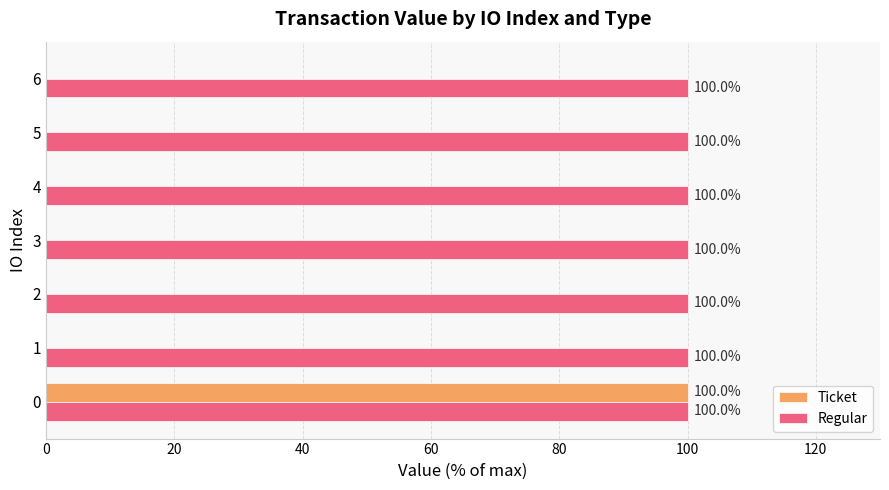

True or false: Ticket has a value of 32 at 3.

False